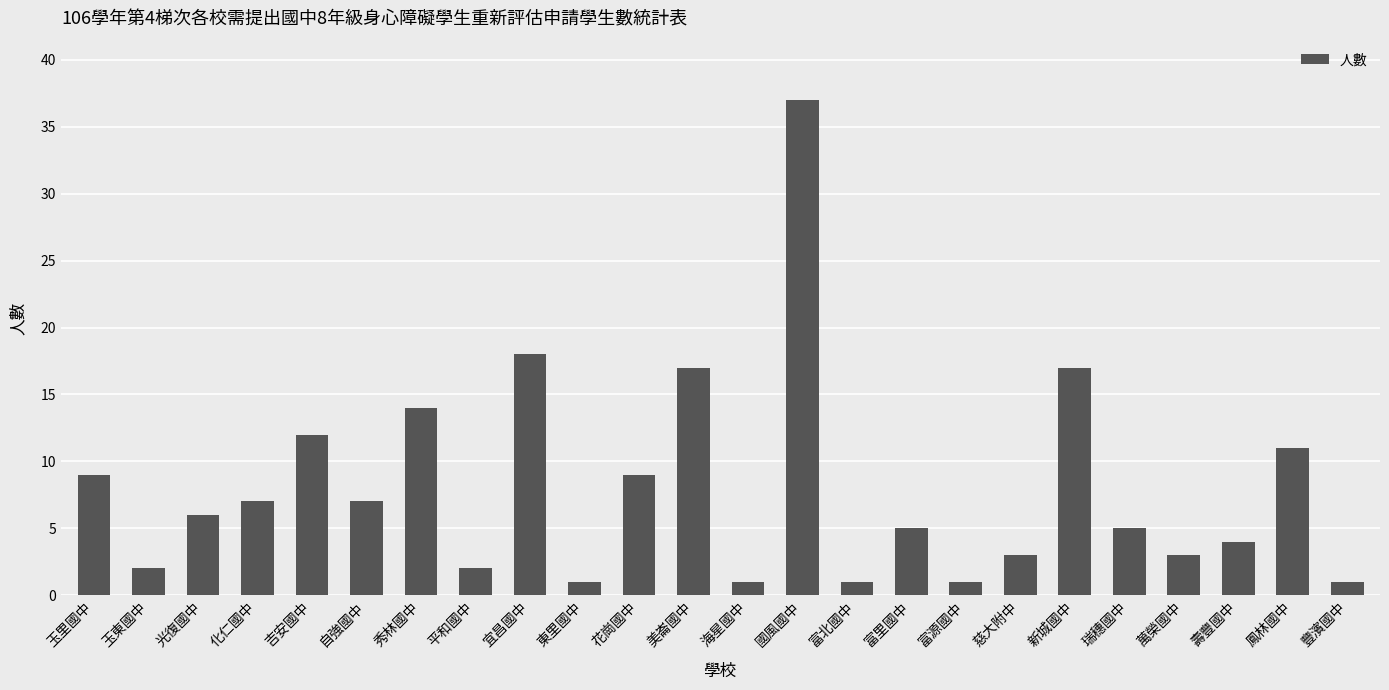

The chart shows a value of 1 at 萬榮國中. True or false?

False